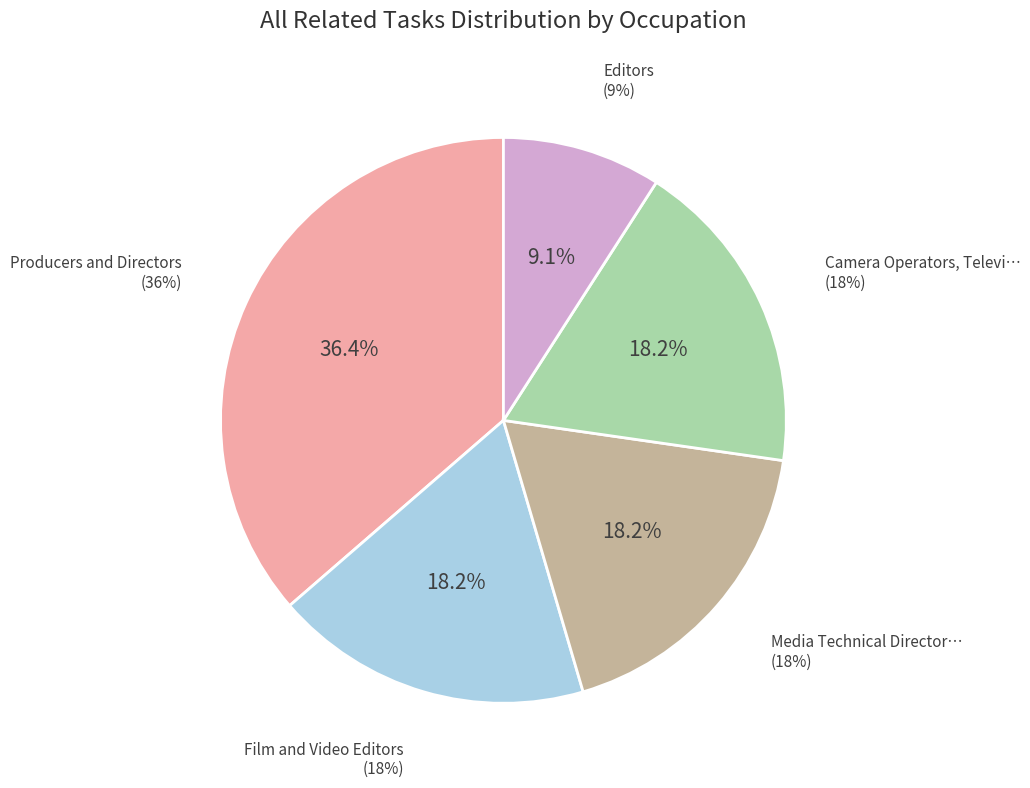

To the nearest percent, what is the combined percentage of Producers and Directors and Camera Operators, Television, Video?

55%